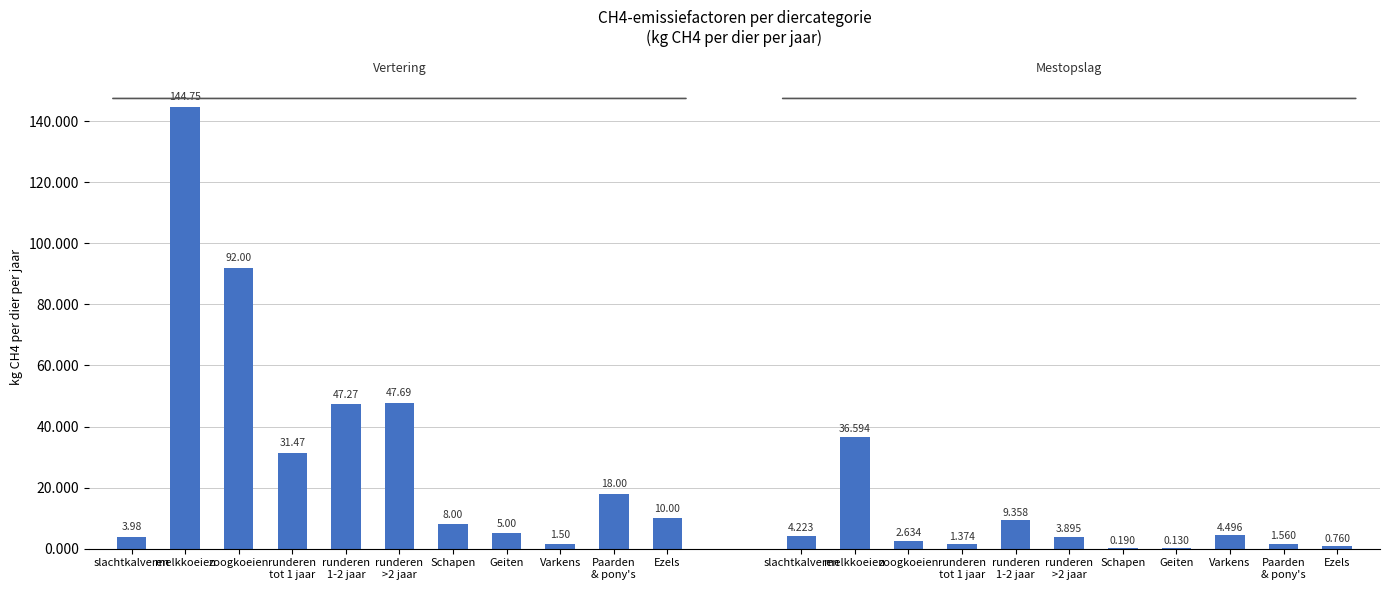

At which category does the chart reach its minimum across all series?

Geiten